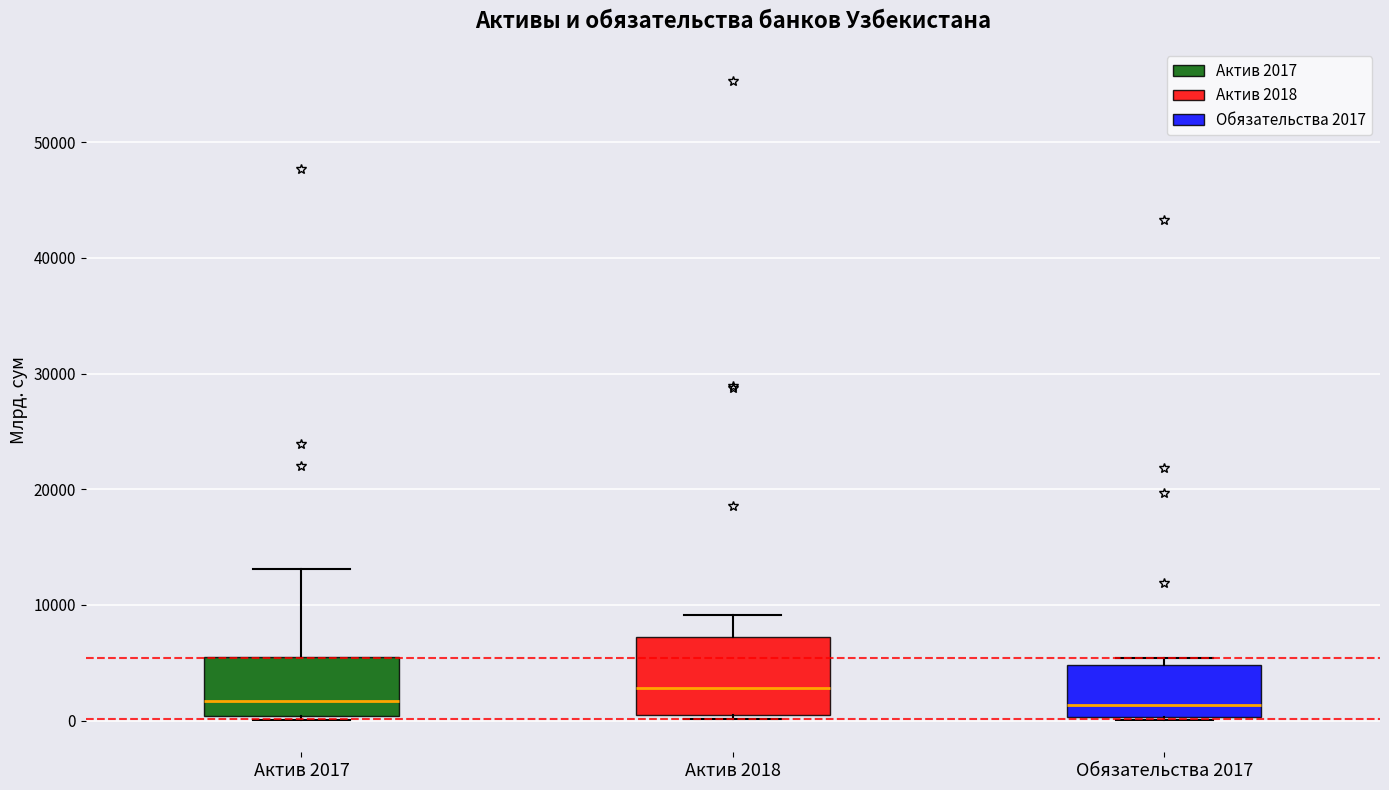

Where does the upper whisker of the box for Актив 2017 end on the y-axis? The values are not printed on the chart, so give them approximately, as read against the axis.

13000